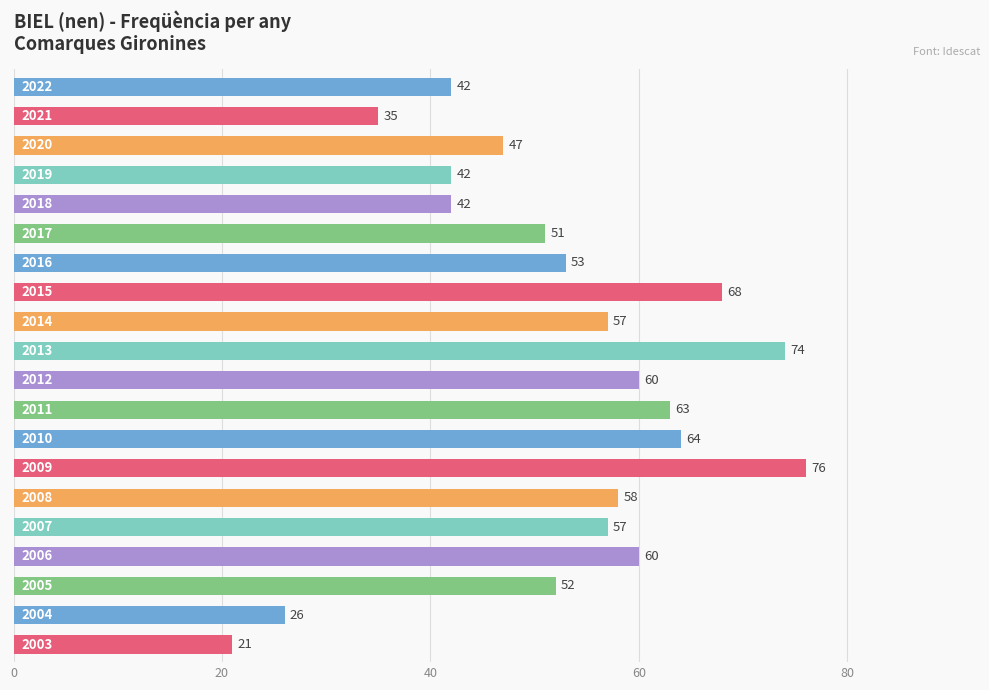

What is the greatest value displayed?

76